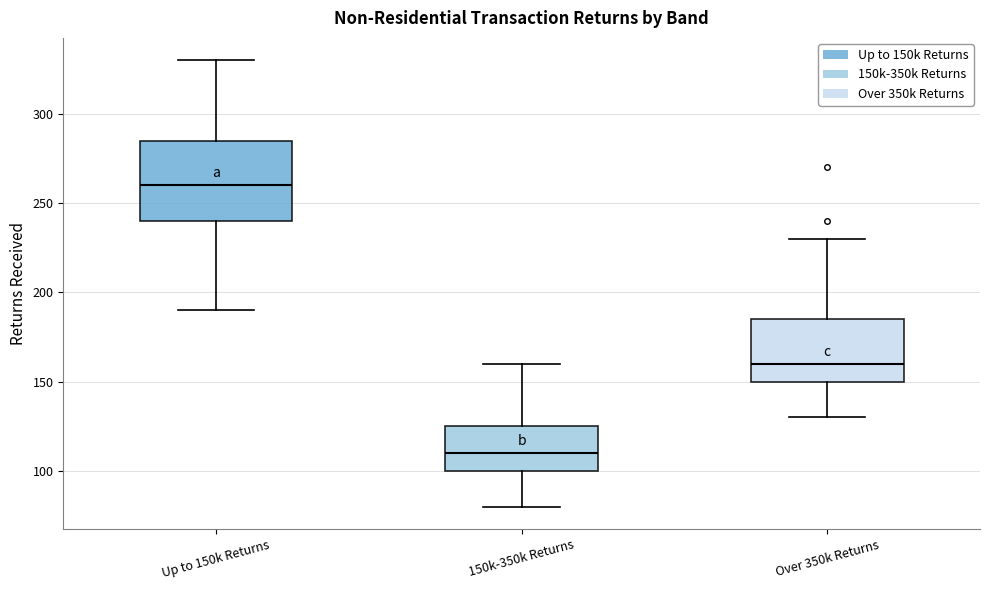

Reading left to right, read every box against the y-axis: the position of its median line, the range the box covers, and the ends of its whiskers. The values are not printed on the chart, so give them approximately, as read against the axis.

Up to 150k Returns: median 260, box 240 to 285, whiskers 190 to 330
150k-350k Returns: median 110, box 100 to 125, whiskers 80 to 160
Over 350k Returns: median 160, box 150 to 185, whiskers 130 to 230